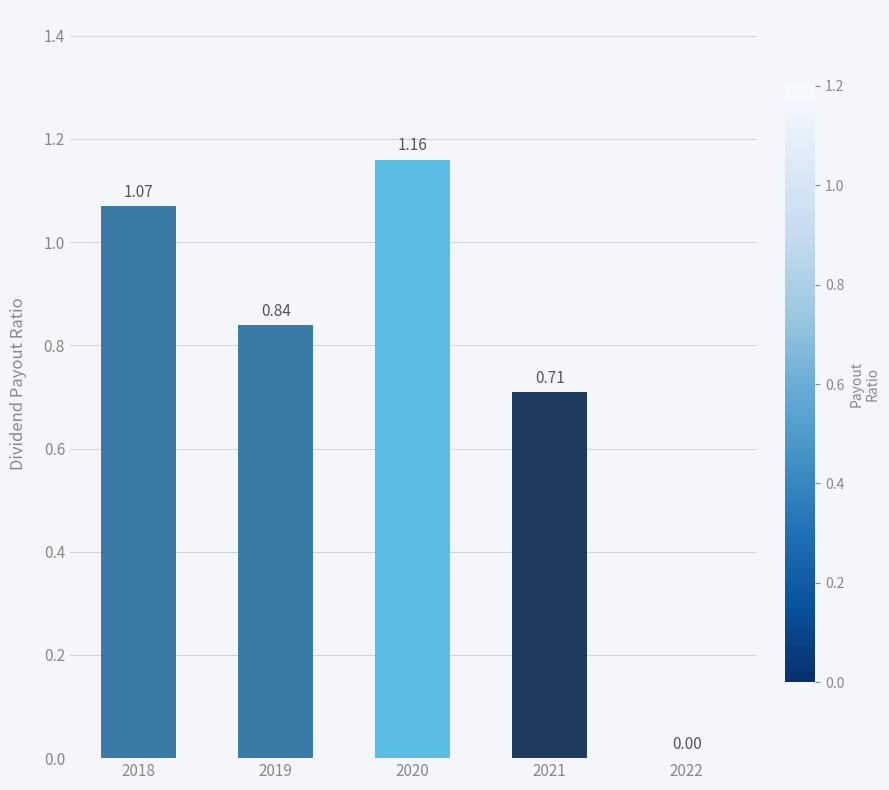

What is the change in value from 2019 to 2022?

-0.8